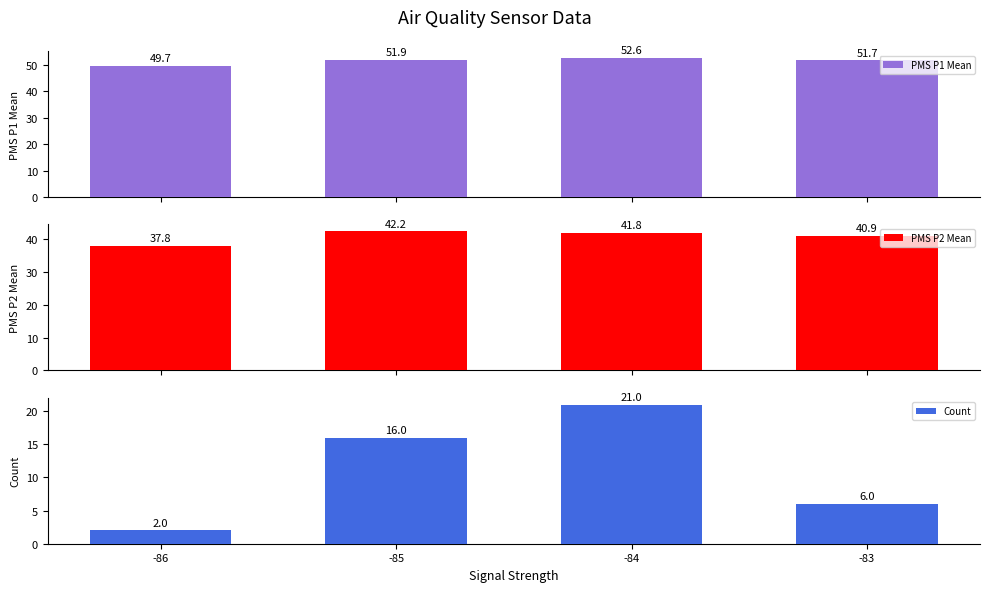

How many series are shown in this chart?

3